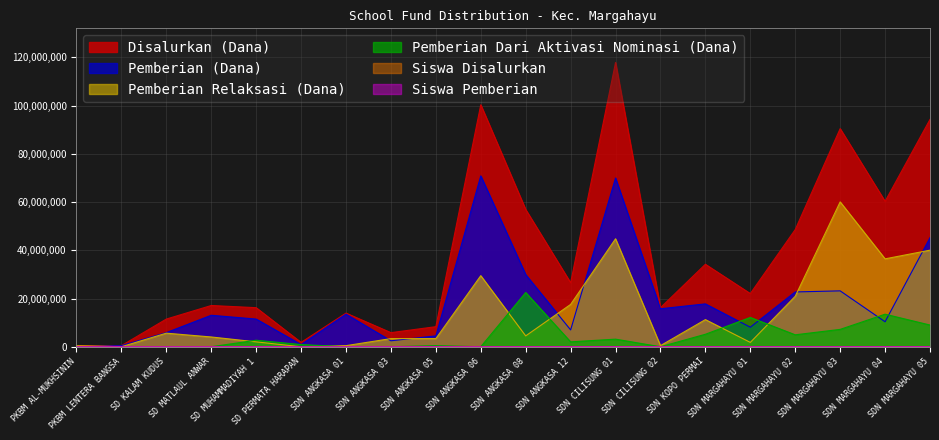

What are all the series names shown in the legend?

Disalurkan (Dana), Pemberian (Dana), Pemberian Dari Aktivasi Nominasi (Dana), Pemberian Relaksasi (Dana), Siswa Disalurkan, Siswa Pemberian